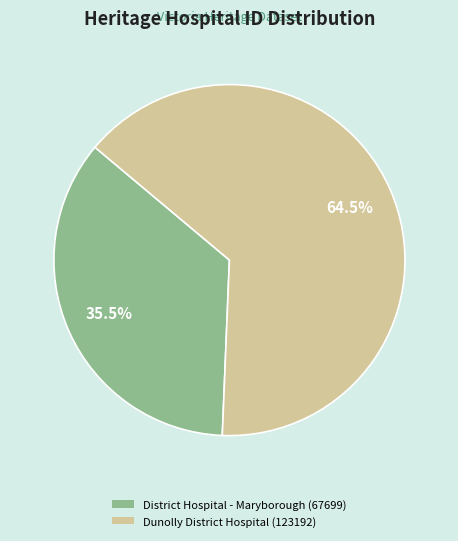

Do Dunolly District Hospital (123192) and District Hospital - Maryborough (67699) together represent more than half of the pie?

Yes